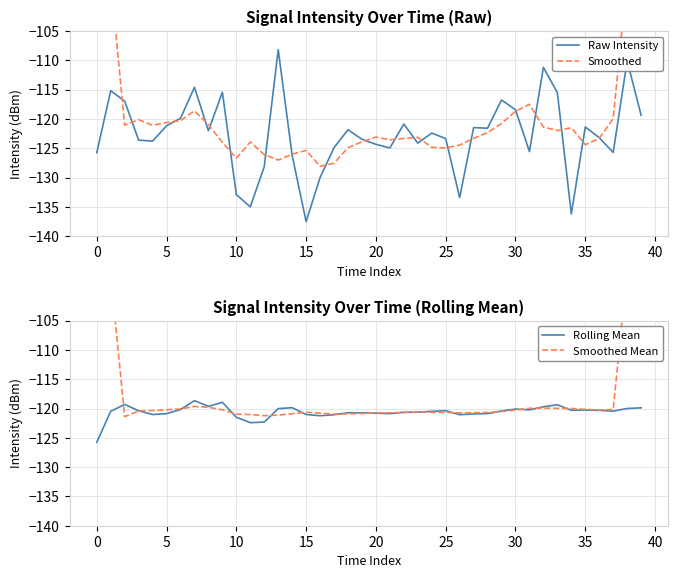

What is the sum of all Smoothed Mean values?

-4677.3